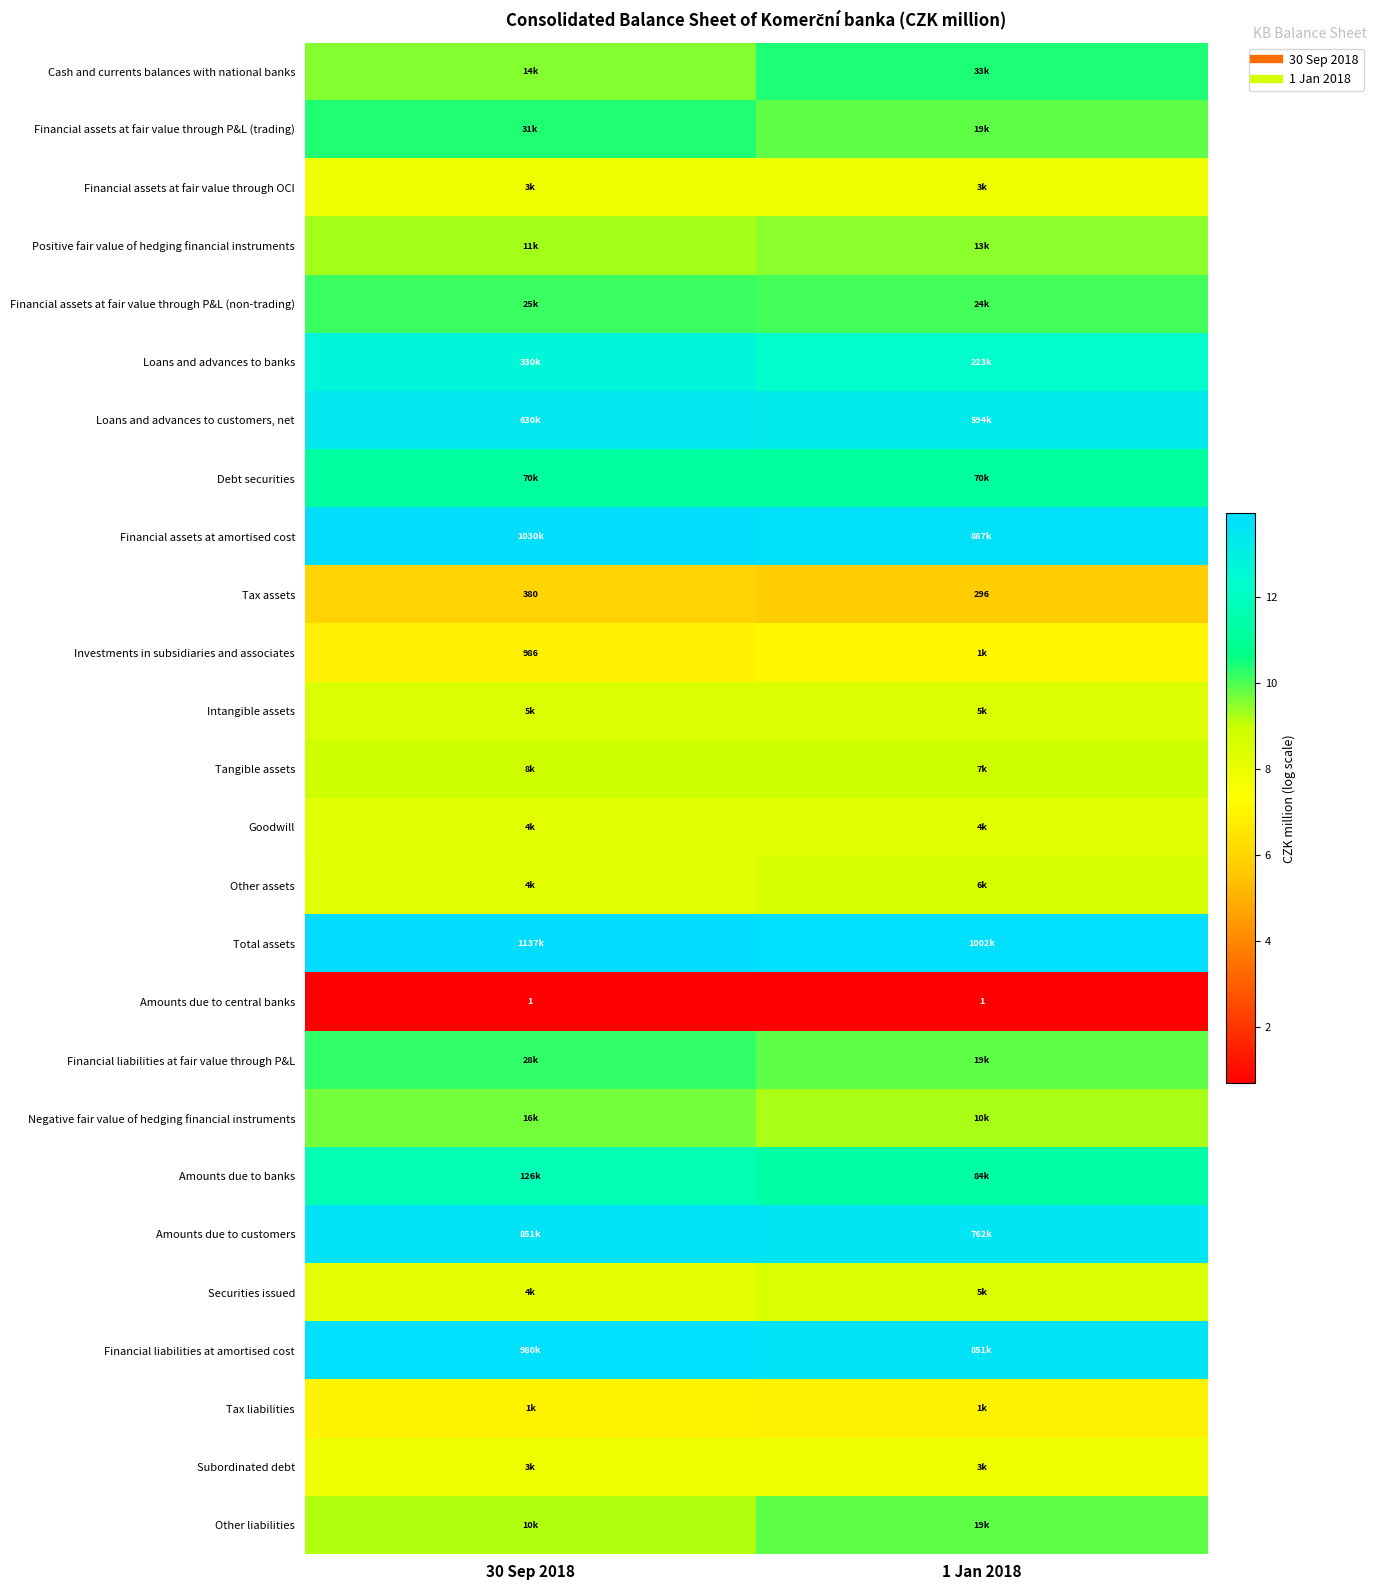

Is it true that Financial assets at amortised cost equals 13.8 at 30 Sep 2018?

True